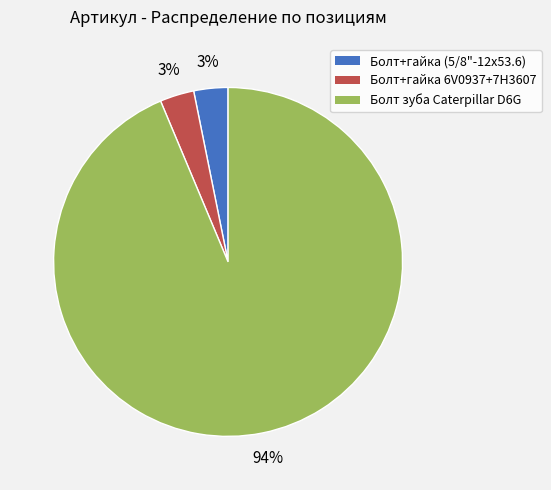

To the nearest percent, what is the combined percentage of Болт+гайка 6V0937+7H3607 and Болт+гайка (5/8"-12х53.6)?

6%